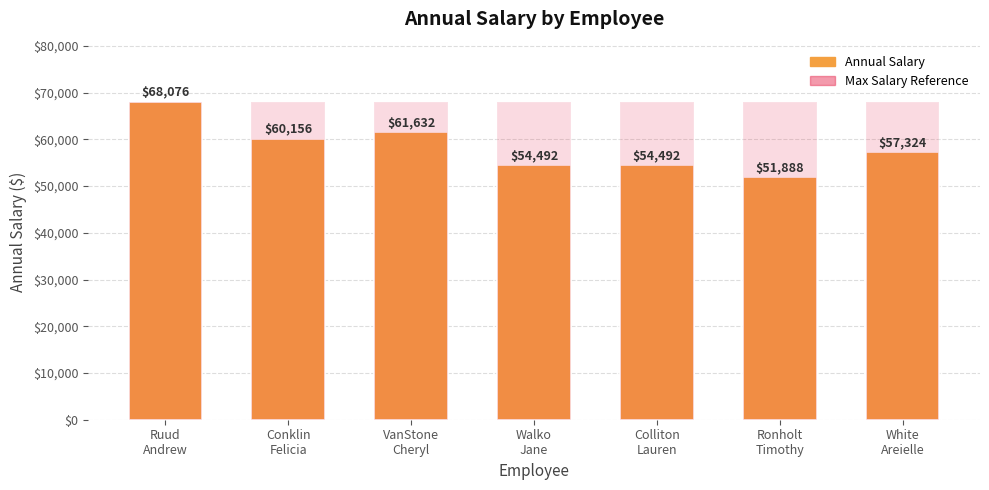

How many bars are there in each group?

2